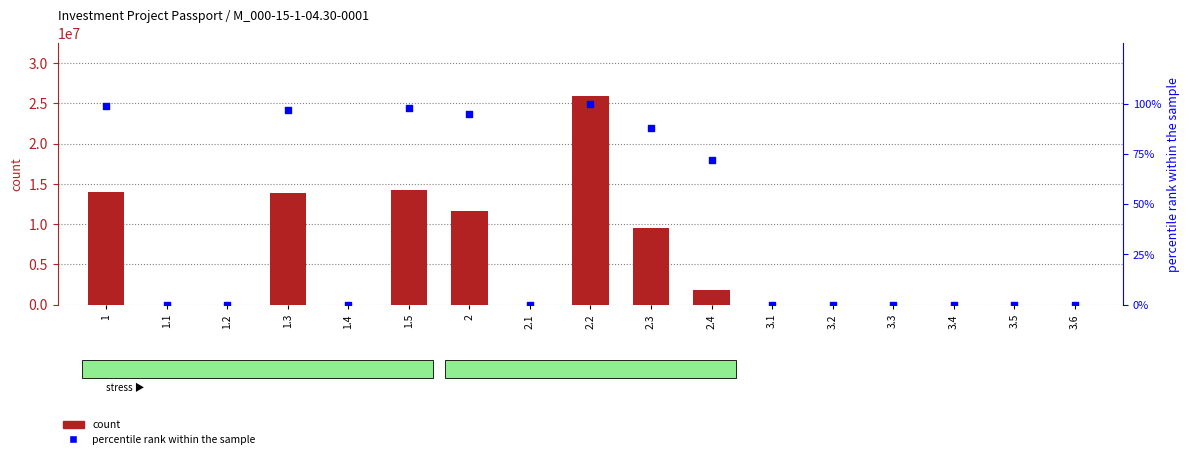

At how many categories does at least one series exceed 25579521?

1